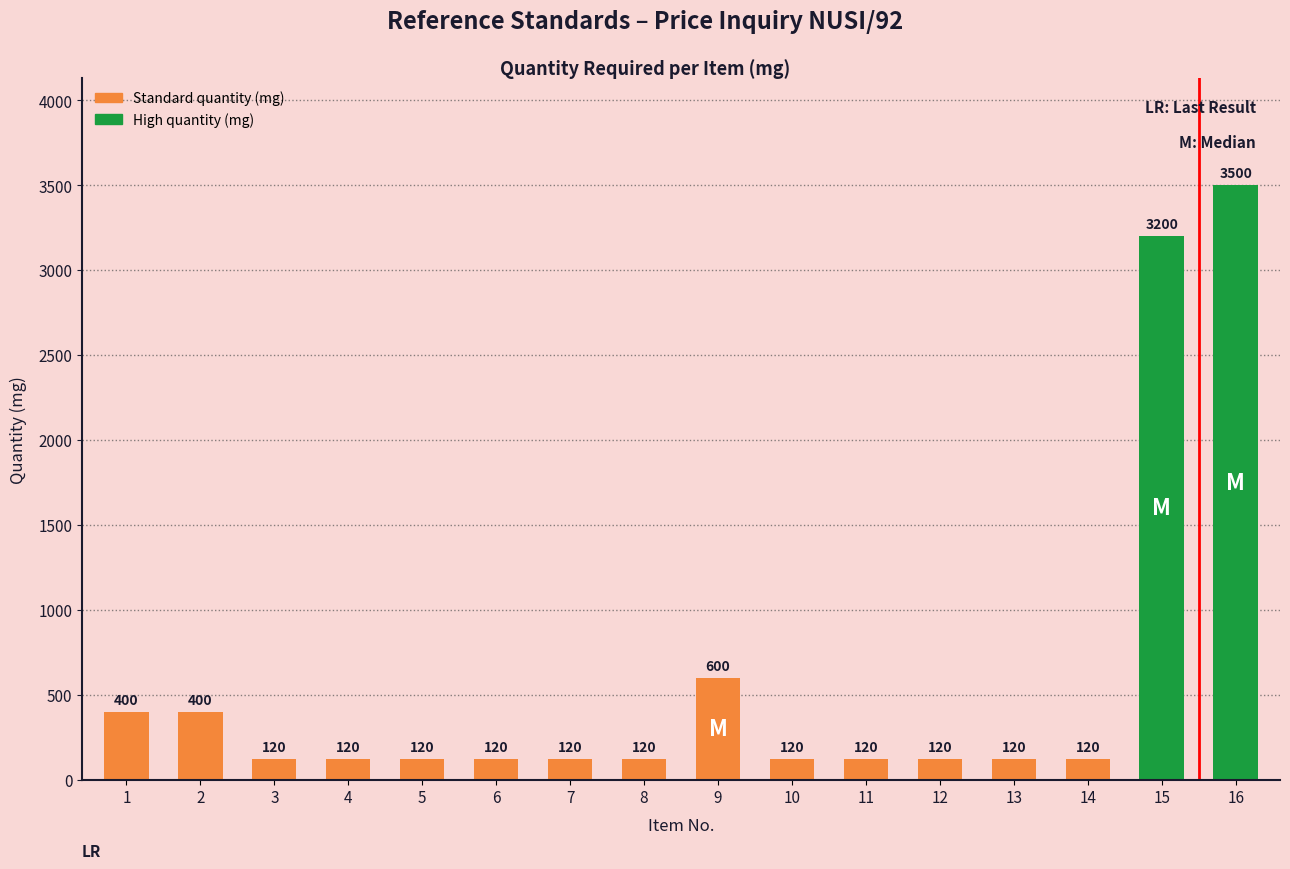

Reading left to right, what are all the values shown in this chart?

1=400	2=400	3=120	4=120	5=120	6=120	7=120	8=120	9=600	10=120	11=120	12=120	13=120	14=120	15=3200	16=3500